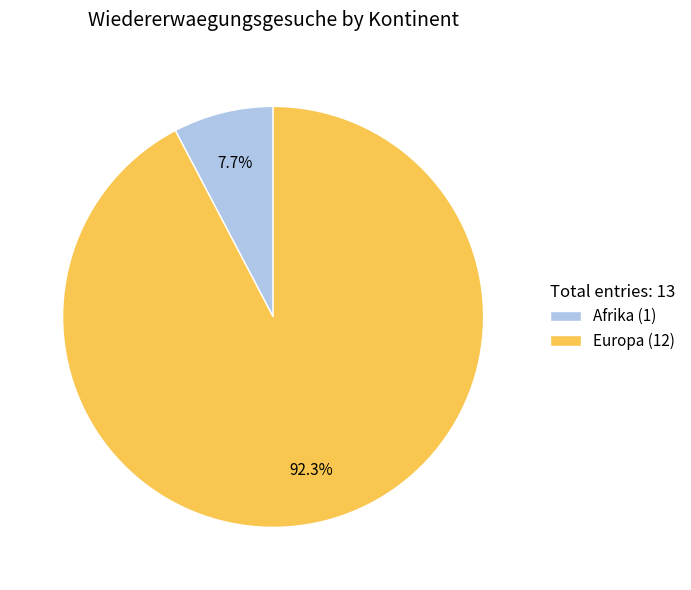

Count the number of slices in the pie.

2